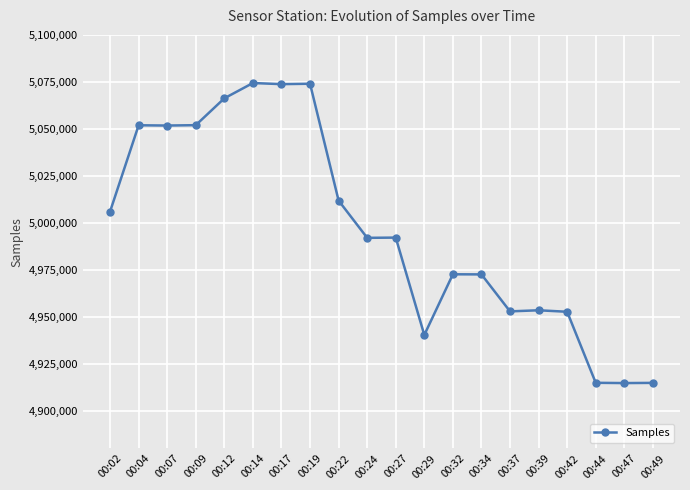

Between 00:29 and 00:49, which is larger?

00:29